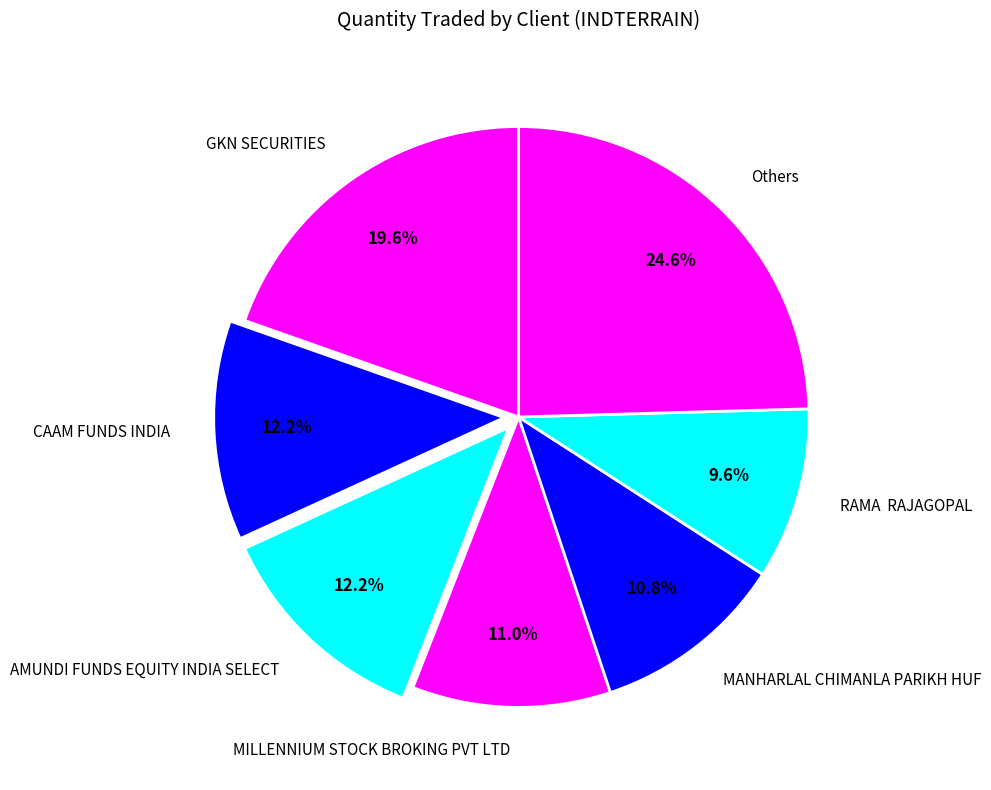

Does any single category account for the majority?

No